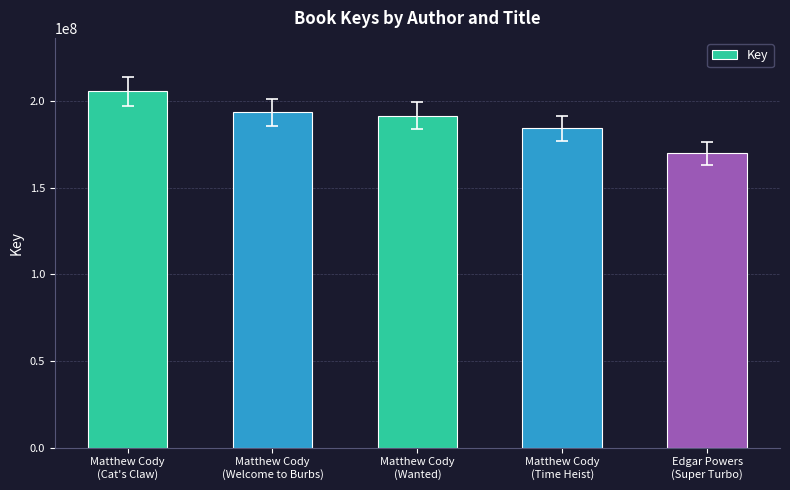

What position from the right is Matthew Cody
(Time Heist)?

2